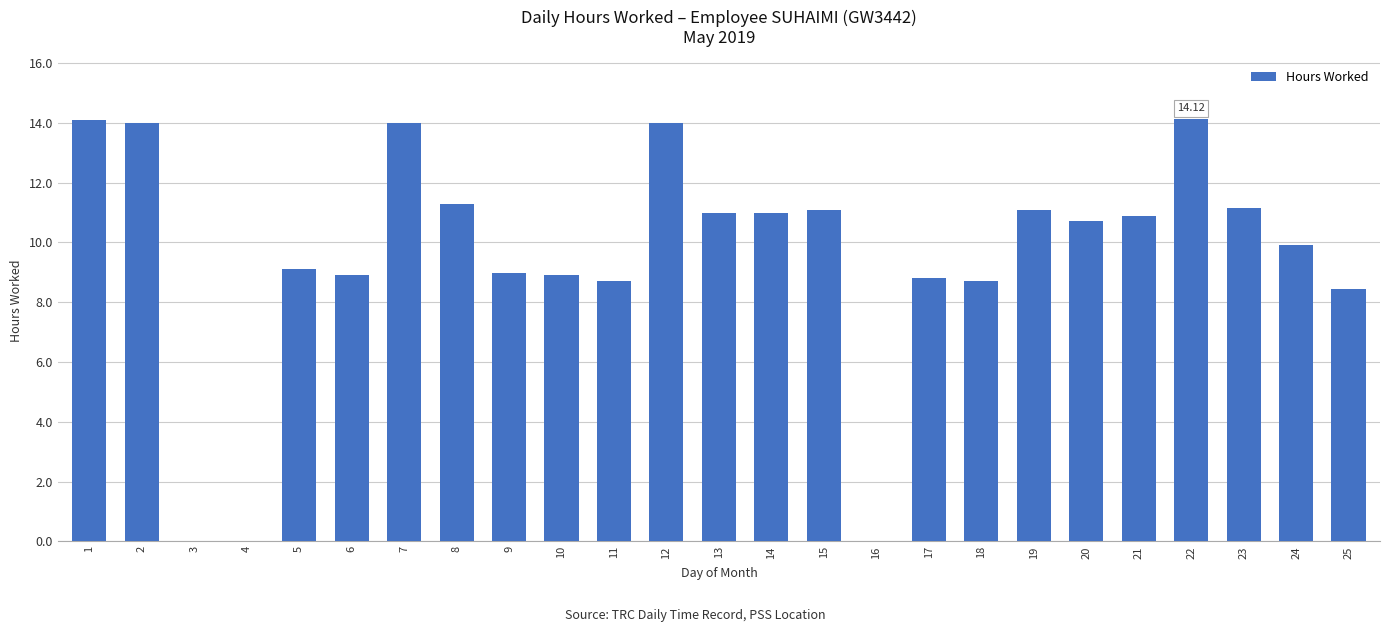

Approximately how many times larger is the value at 24 compared to 13?

0.9